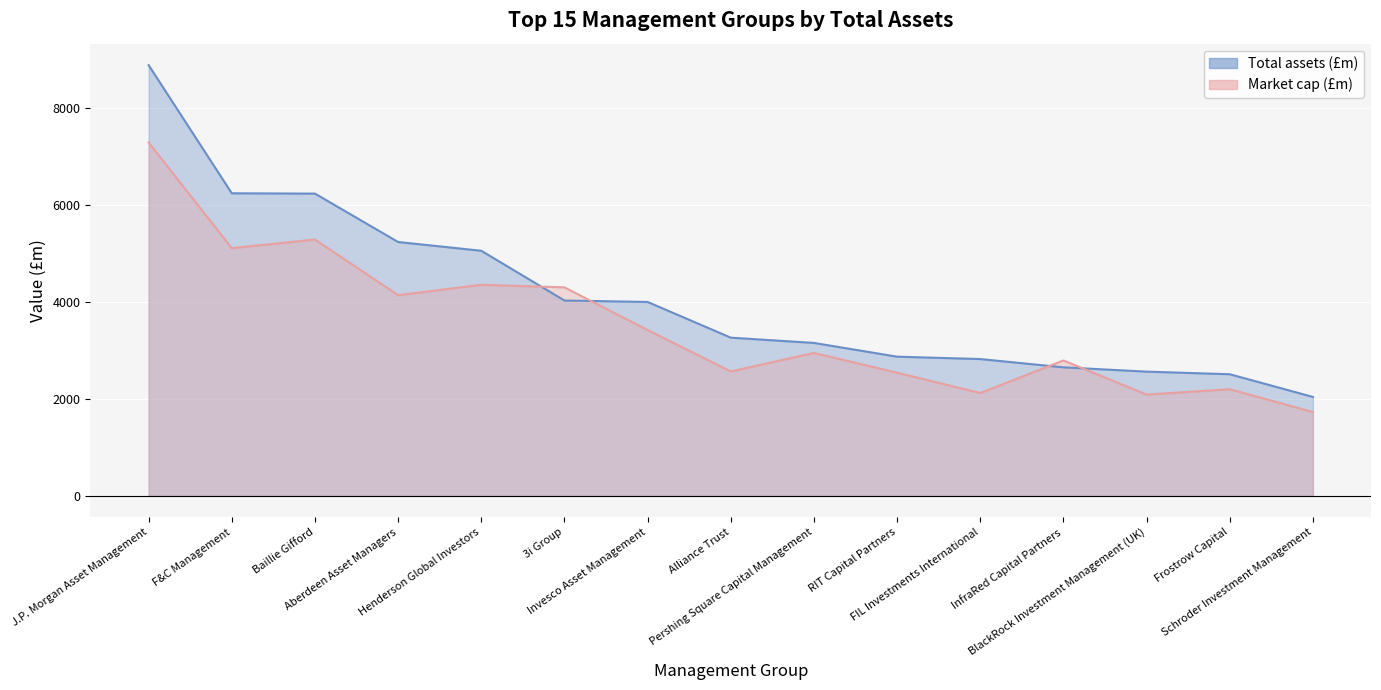

At which label does Market cap (£m) first exceed 2945?

J.P. Morgan Asset Management